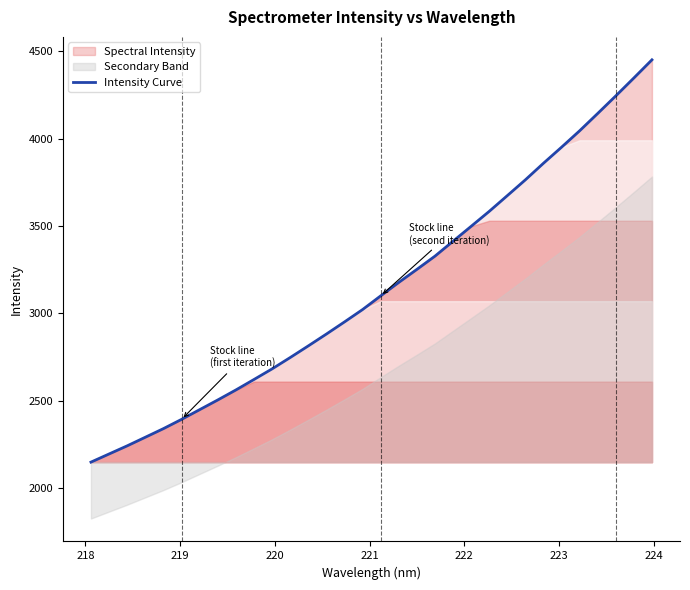

Reading right to left, extract all data points from this chart.

4450.5	4346.8	4244.4	4144.0	4044.8	3951.0	3859.2	3764.4	3673.9	3584.0	3498.4	3413.3	3327.9	3252.2	3177.8	3100.8	3022.5	2951.7	2882.3	2814.6	2748.0	2683.2	2622.5	2562.7	2505.5	2450.0	2394.4	2341.6	2292.3	2243.2	2196.7	2150.1